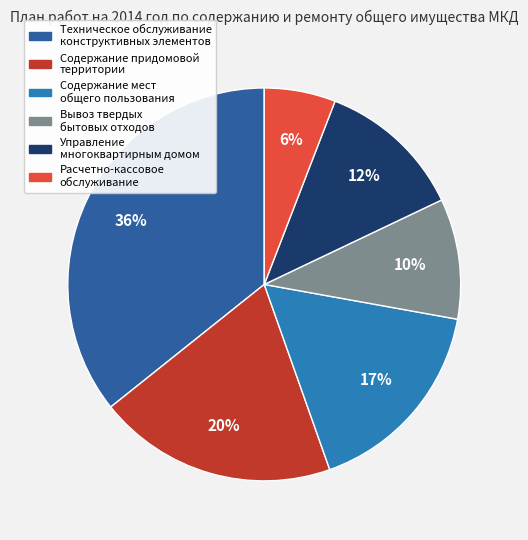

Does any single category account for the majority?

No